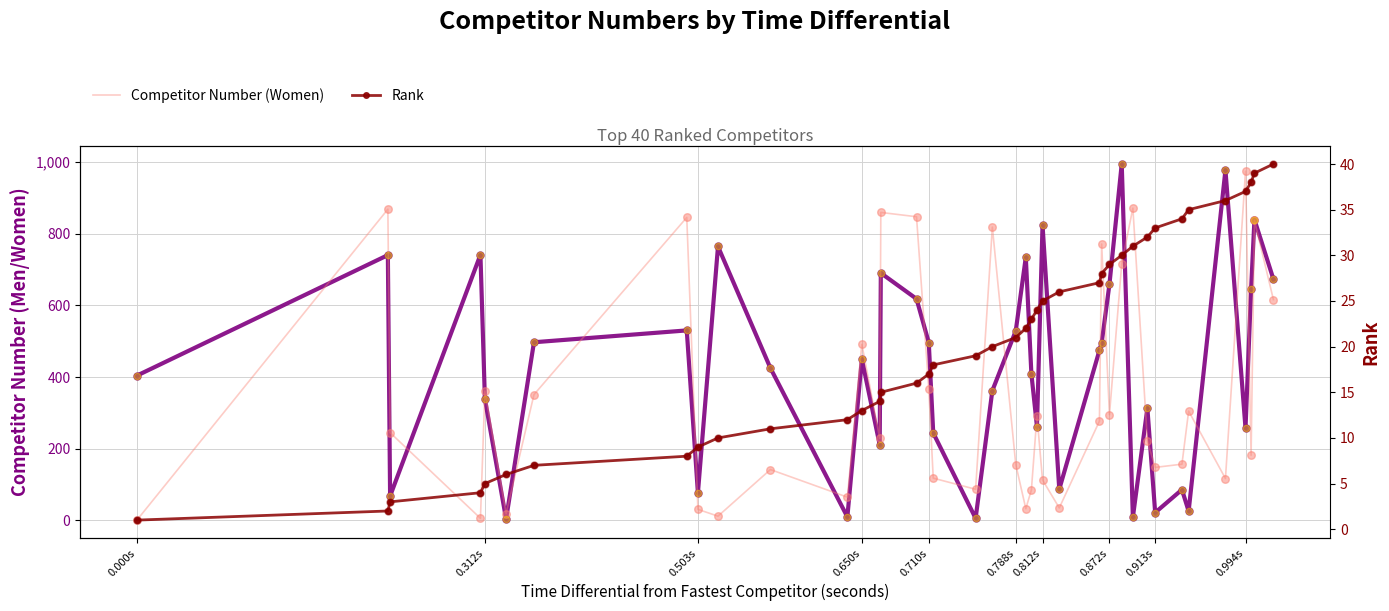

Is the value of Rank at 31 greater than the value of Competitor Number (Women) at 24?

No